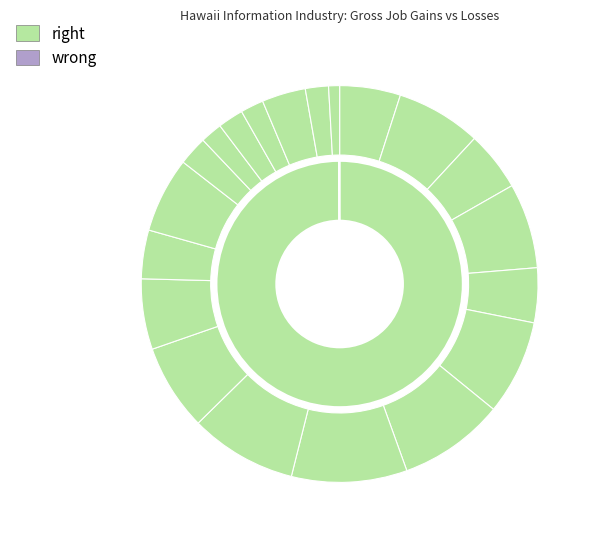

Combined, what portion of the pie is 2006 and 2005?

9.7%